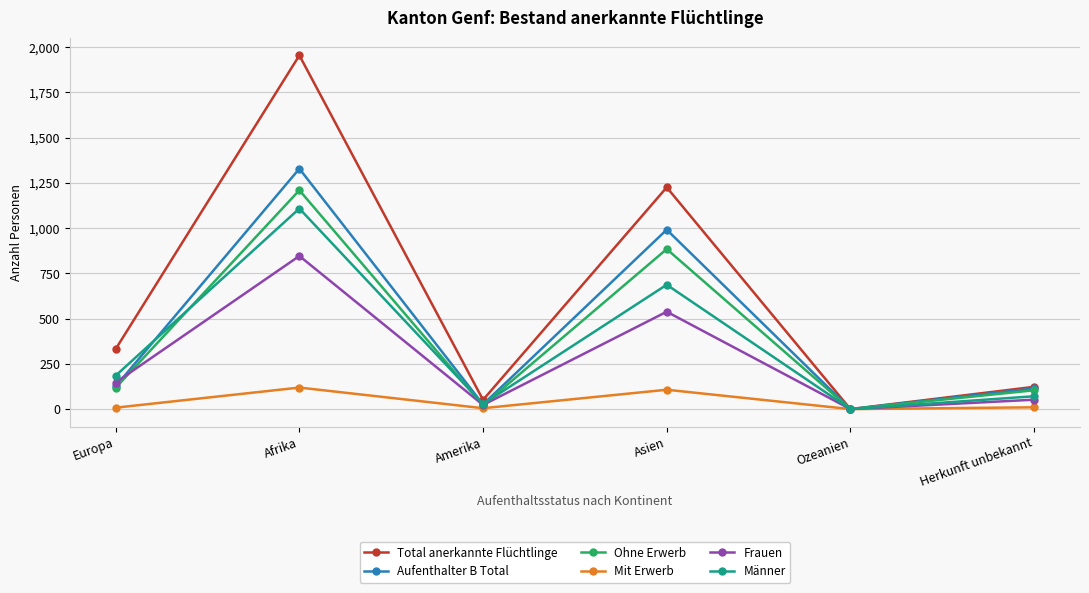

Where is the first local maximum for Frauen?

Afrika